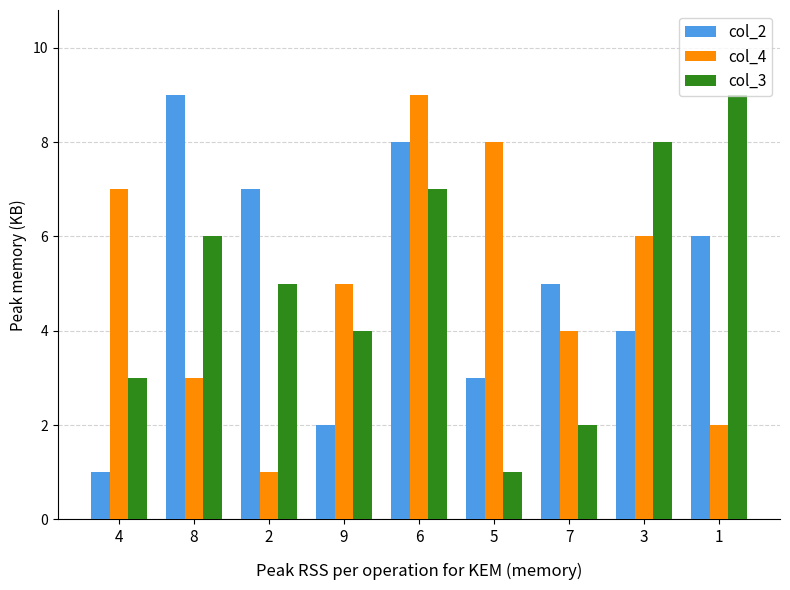

Read the col_2 value at 3.

4